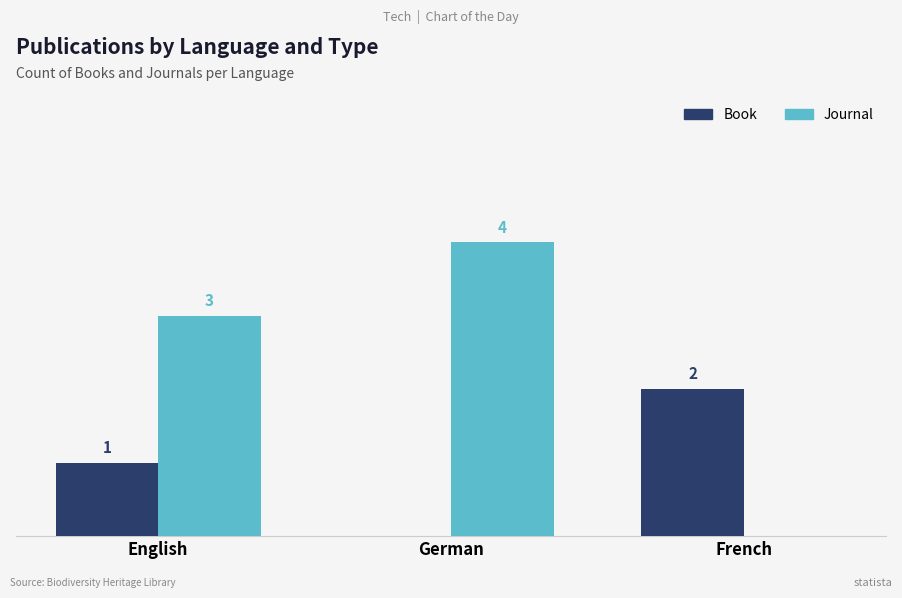

Where is Book nearest to the value 1?

English